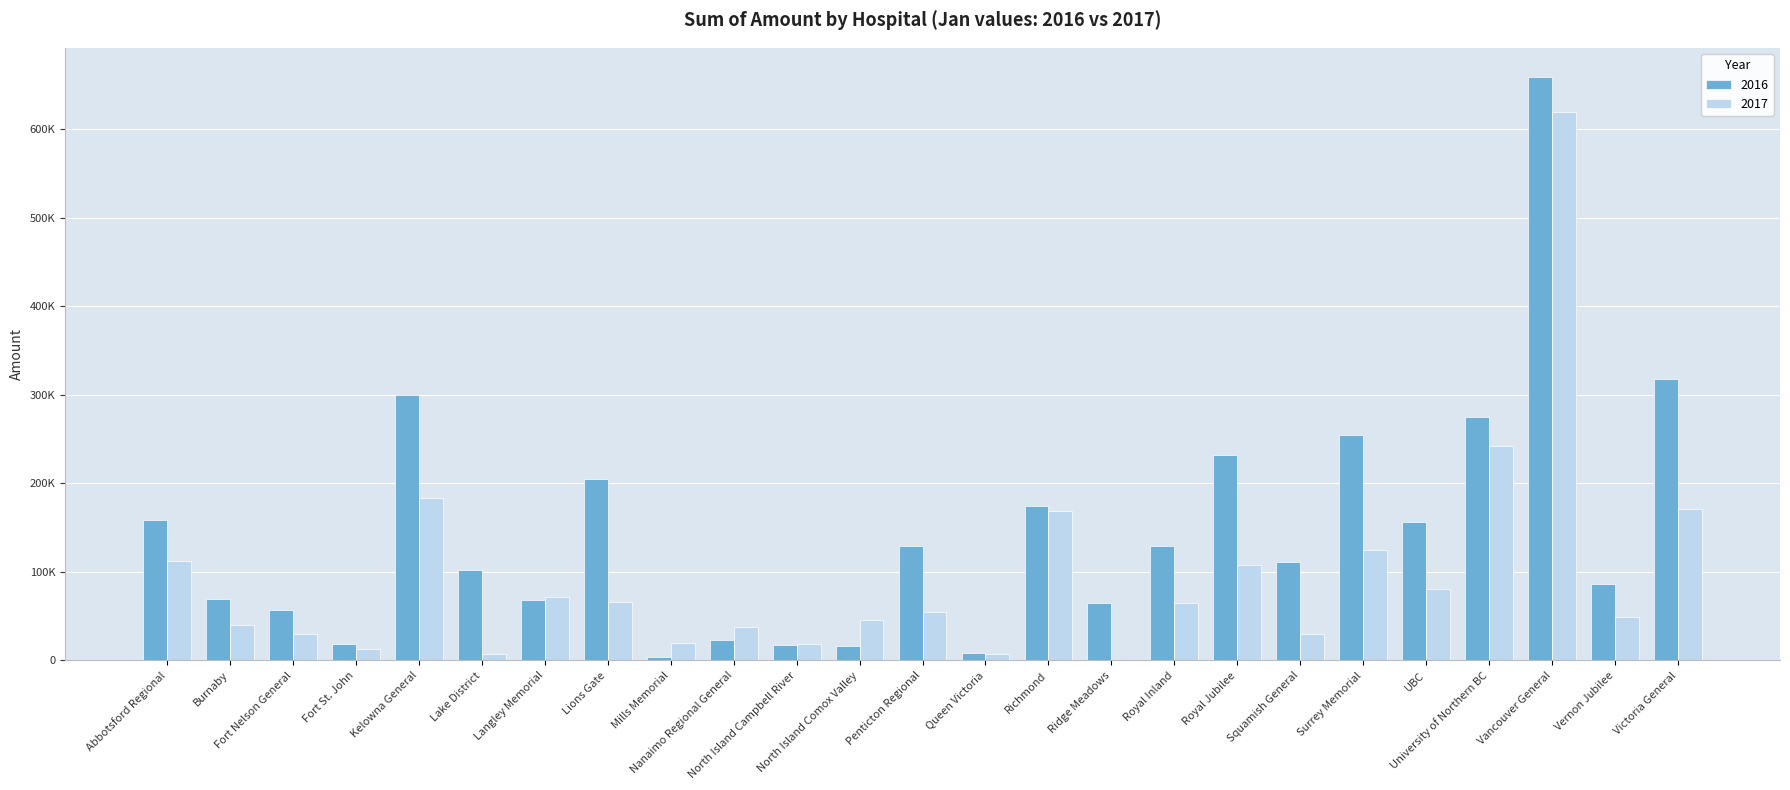

Which series has the widest spread of values?

2016